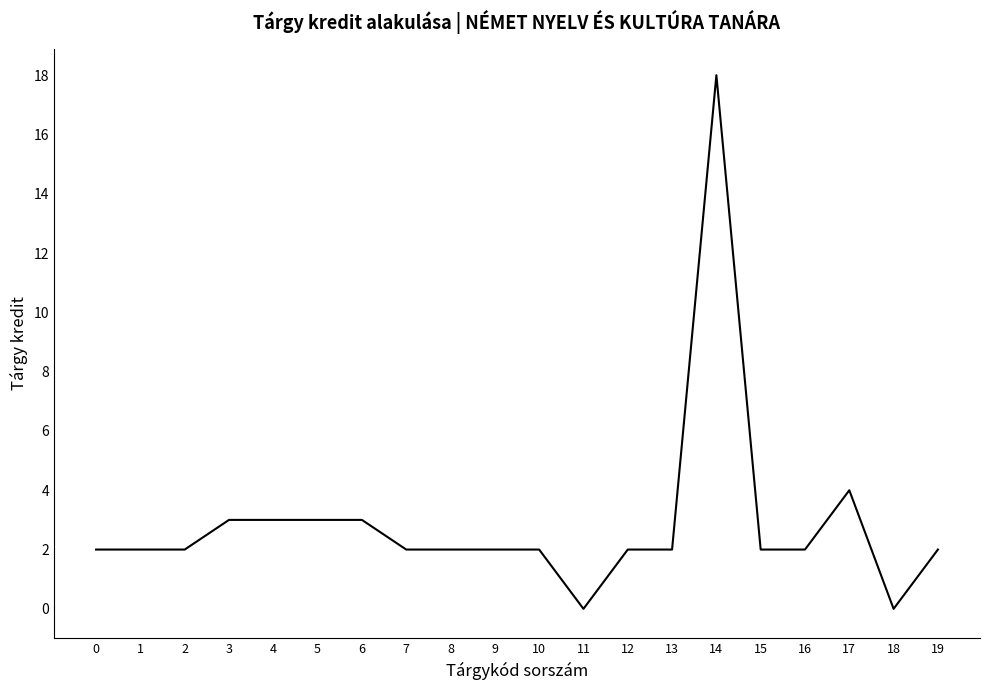

The chart shows a value of 3 at 2. True or false?

False